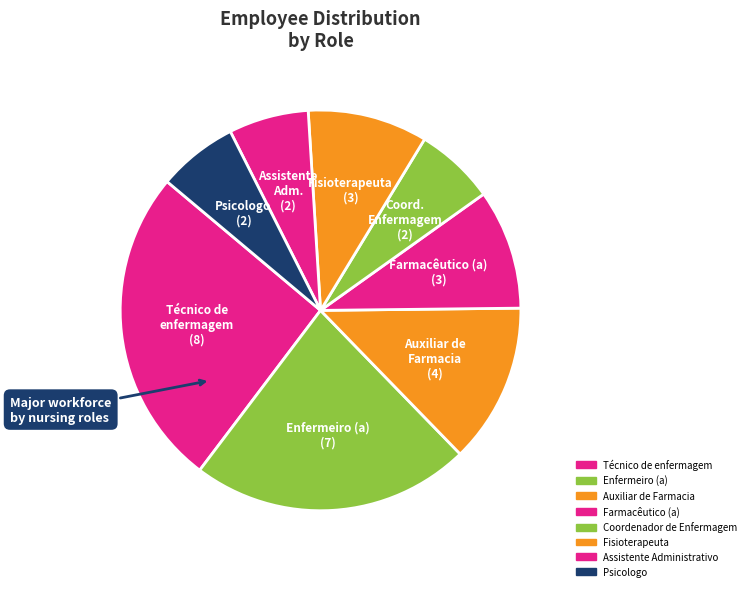

What is the smallest slice in the pie chart?

Coordenador de Enfermagem